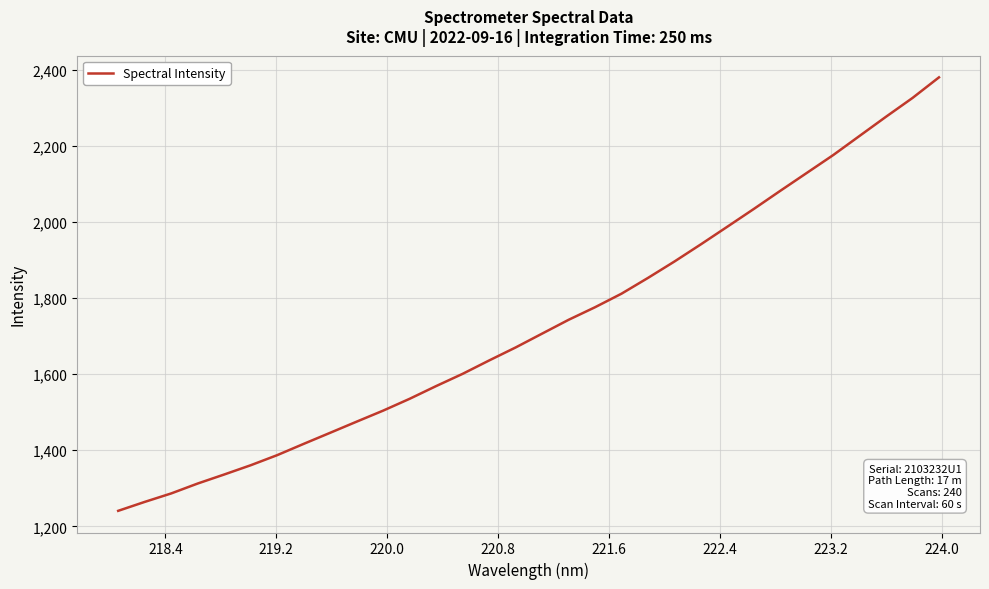

Count the number of data series in this chart.

1